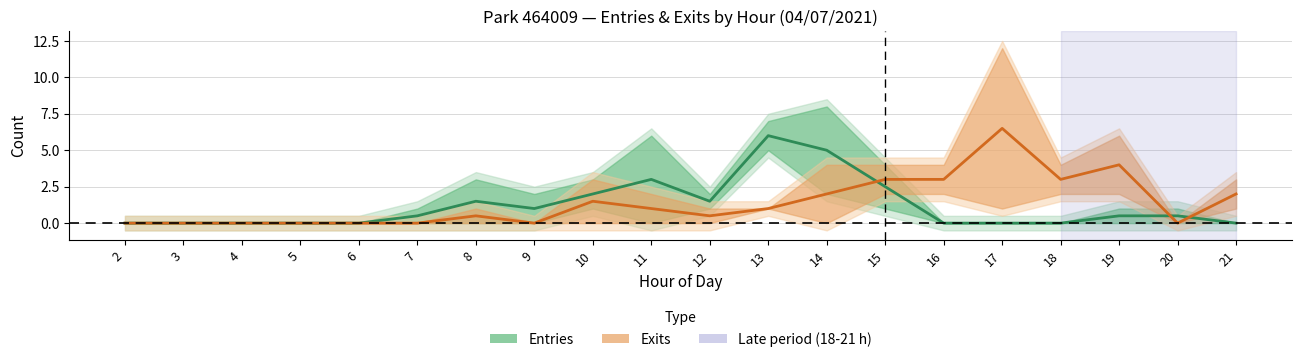

What value does the Entries series have at 11?

3.0